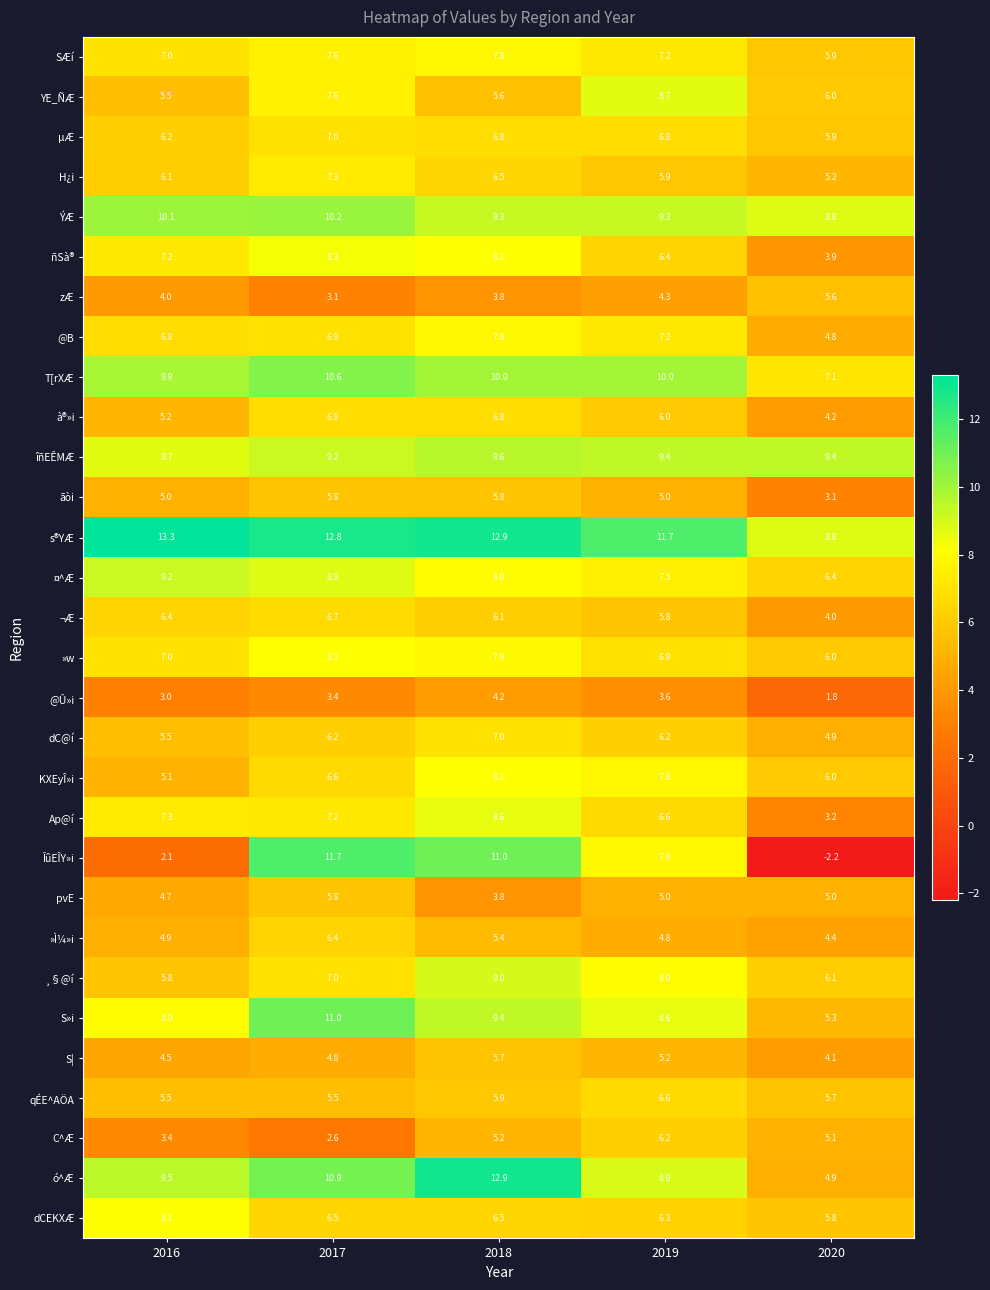

What is the total value across all series at 2017?

222.4